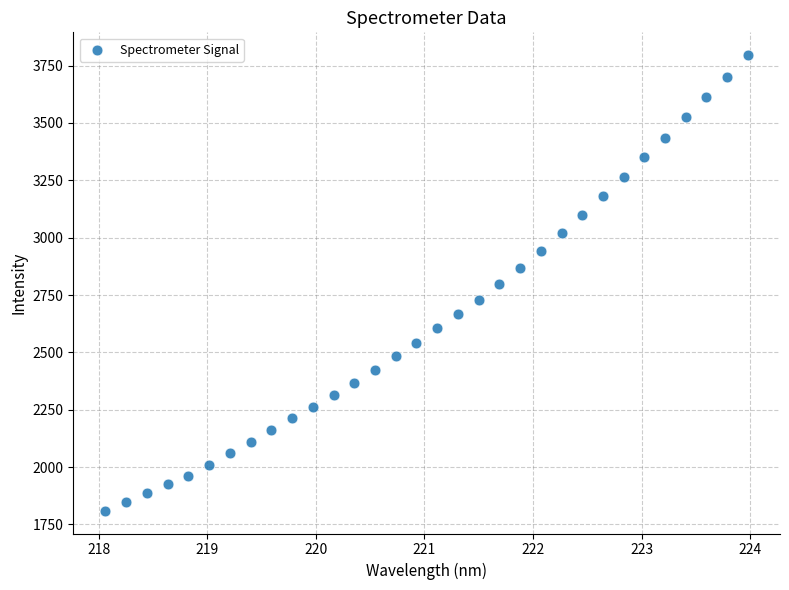

What is the range of Y values (max minus min)?

1985.9